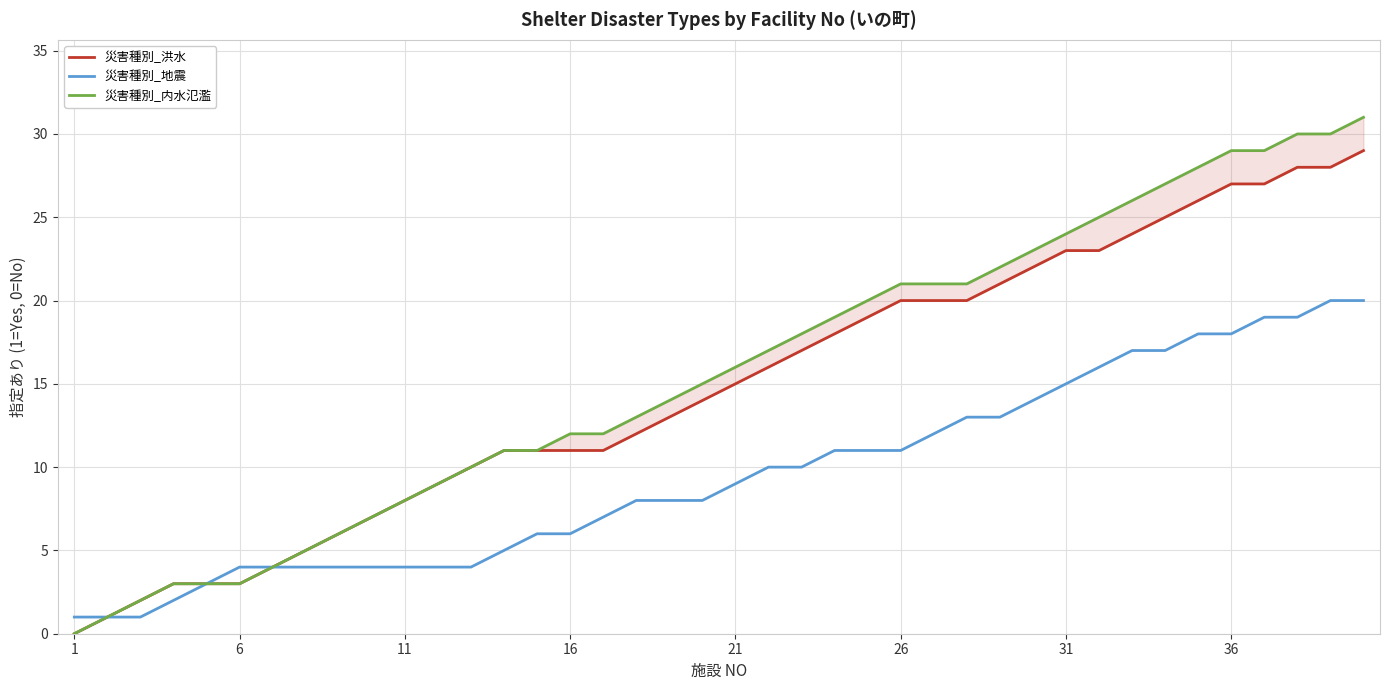

What is the average value of the 災害種別_洪水 series?

15